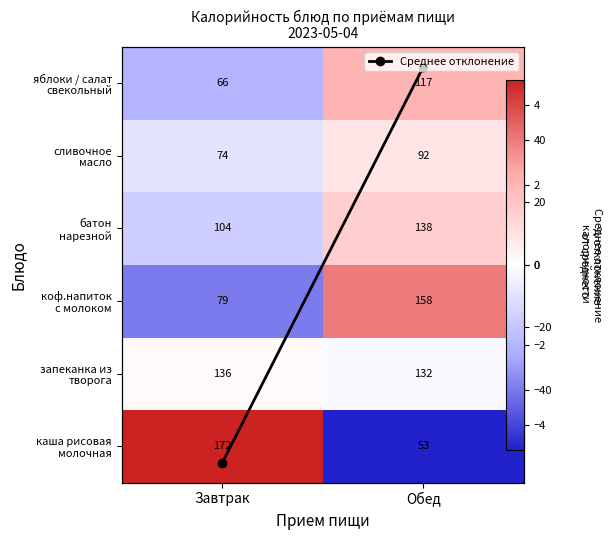

At which label is коф.напиток с молоком closest to 0?

Завтрак